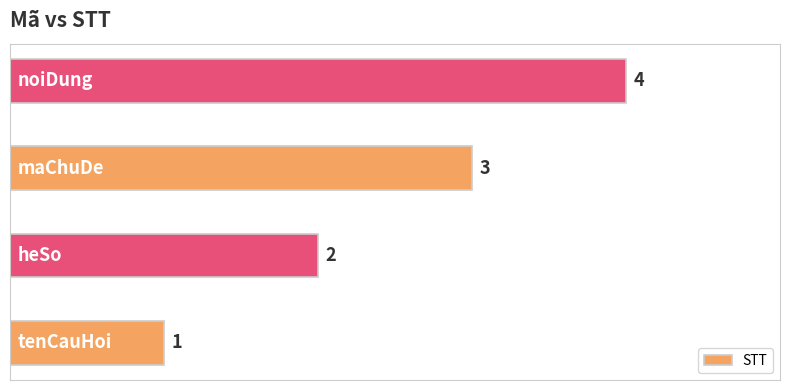

What is the difference between the maximum and minimum values?

3